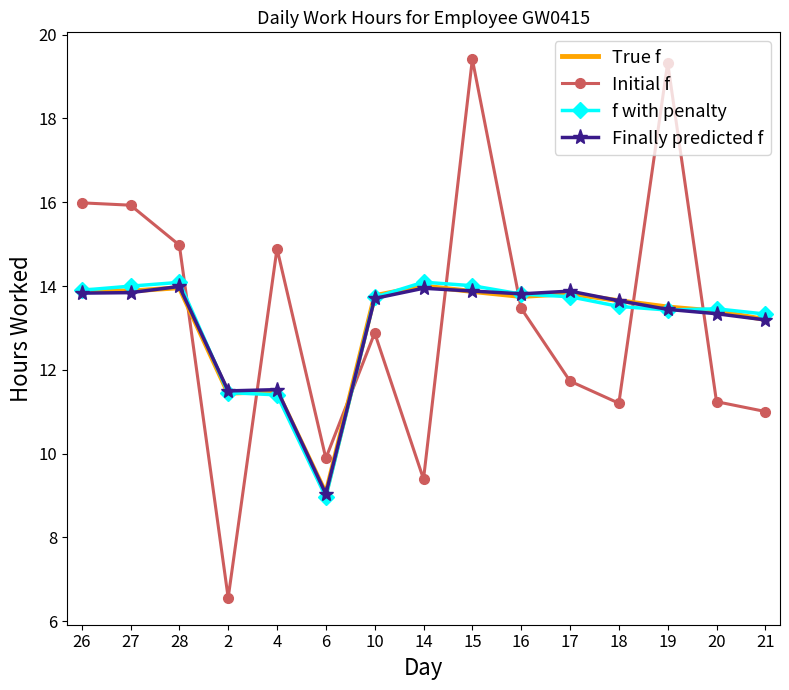

What position from the left is 2?

4